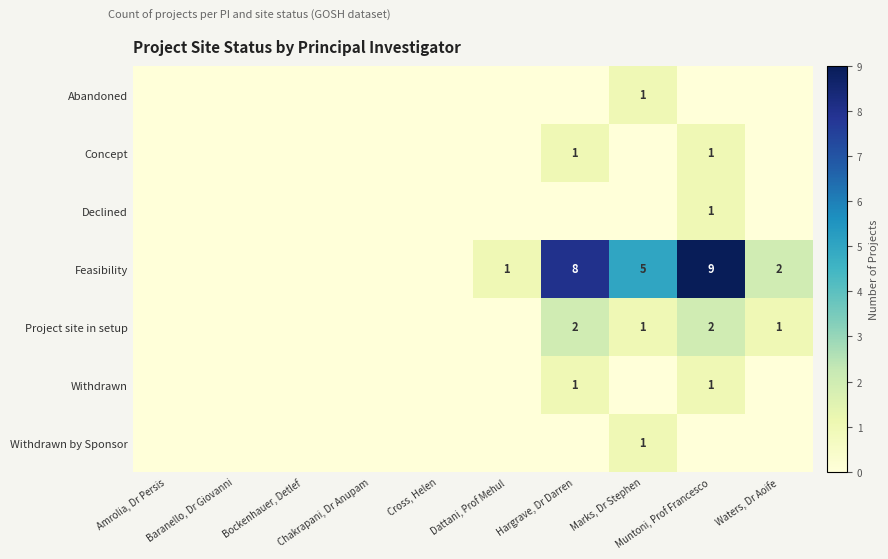

What is the maximum value shown in the chart?

9